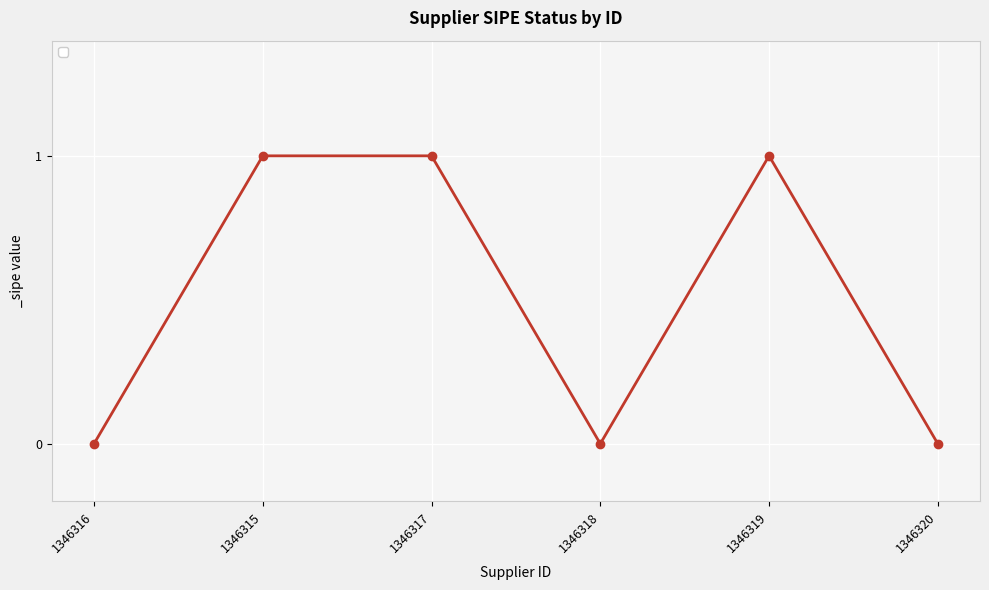

The chart shows a value of 0 at 1346320. True or false?

True